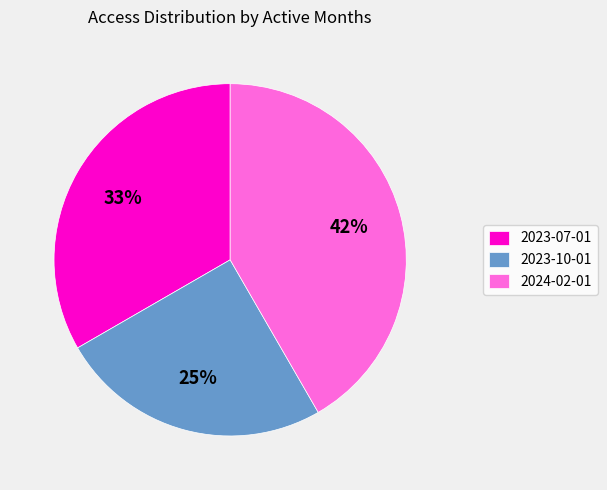

Rank the categories by value from lowest to highest.

2023-10-01, 2023-07-01, 2024-02-01